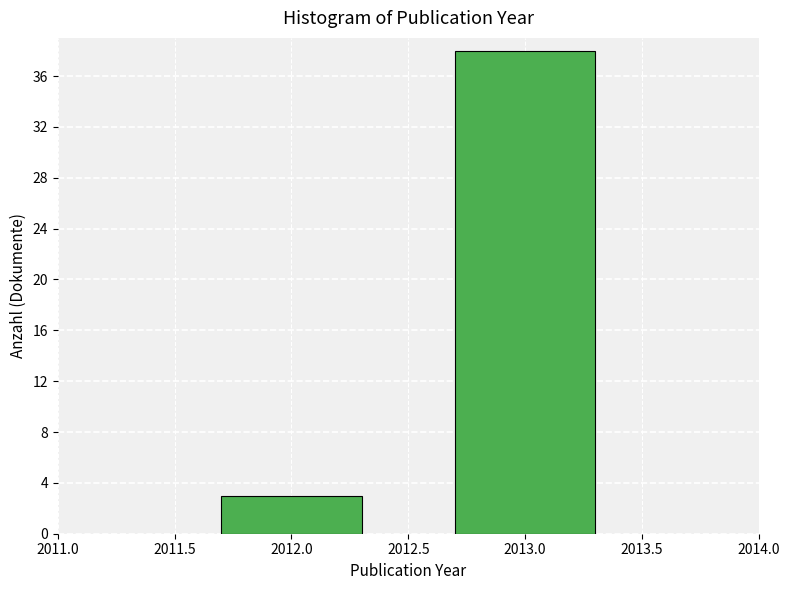

Reading left to right, extract all data points from this chart.

3	38